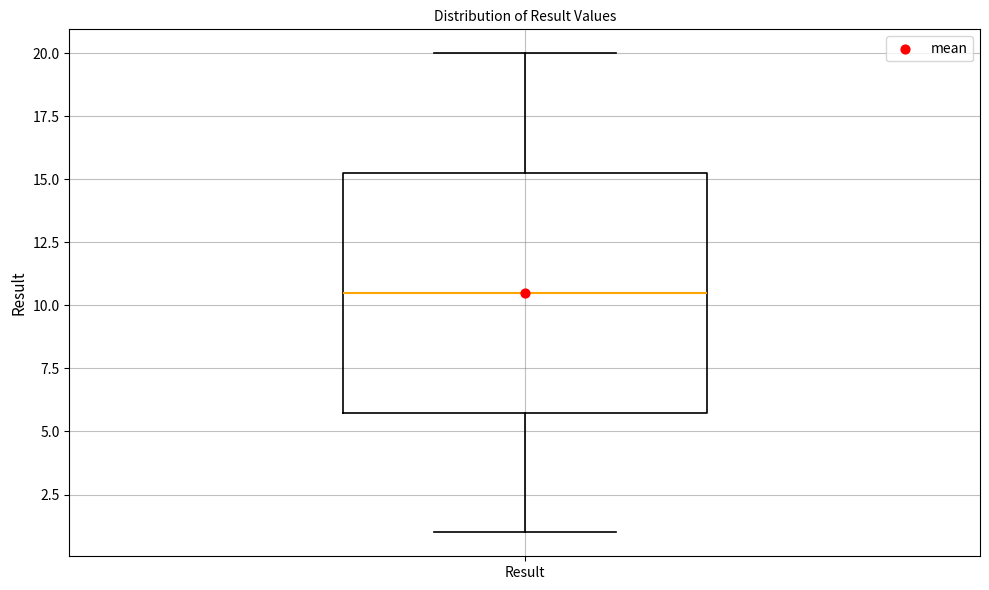

Transcribe this box plot: give where the median line is, the range the box spans, and where the two whiskers end, as read against the y-axis. The values are not printed on the chart, so give them approximately, as read against the axis.

median 10.5, box 6.0 to 15.5, whiskers 1.0 to 20.0